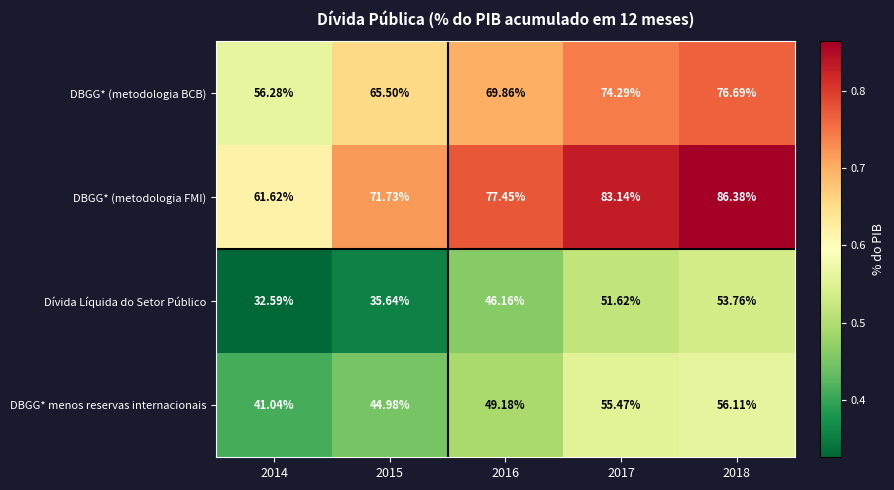

Is the value of DBGG* (metodologia BCB) at 2014 greater than the value of DBGG* (metodologia FMI) at 2017?

No